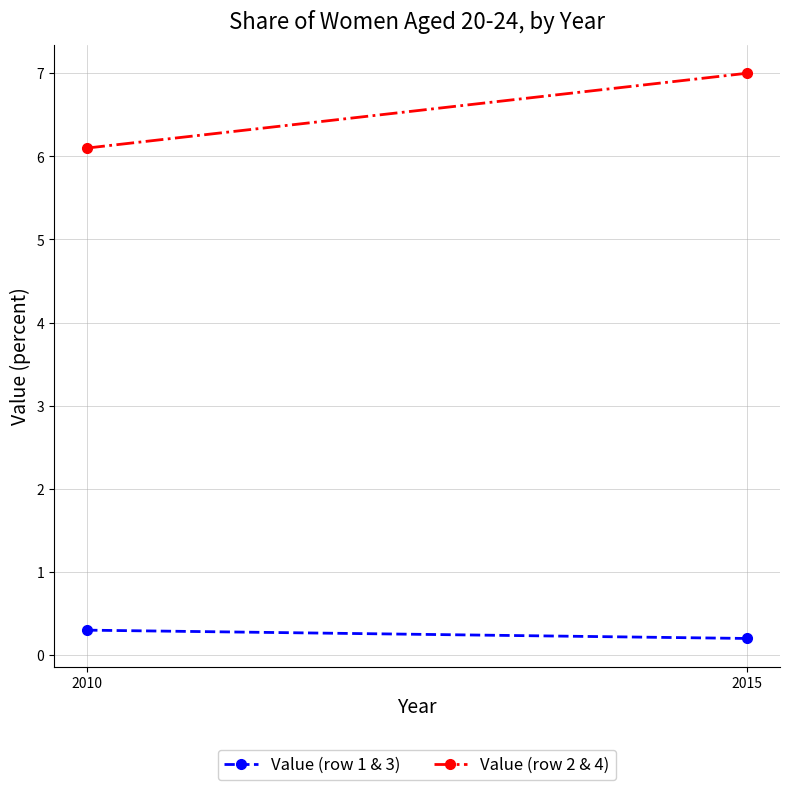

Reading left to right, transcribe all the data shown in this chart.

Value (row 1 & 3): 0.3	0.2
Value (row 2 & 4): 6.1	7.0